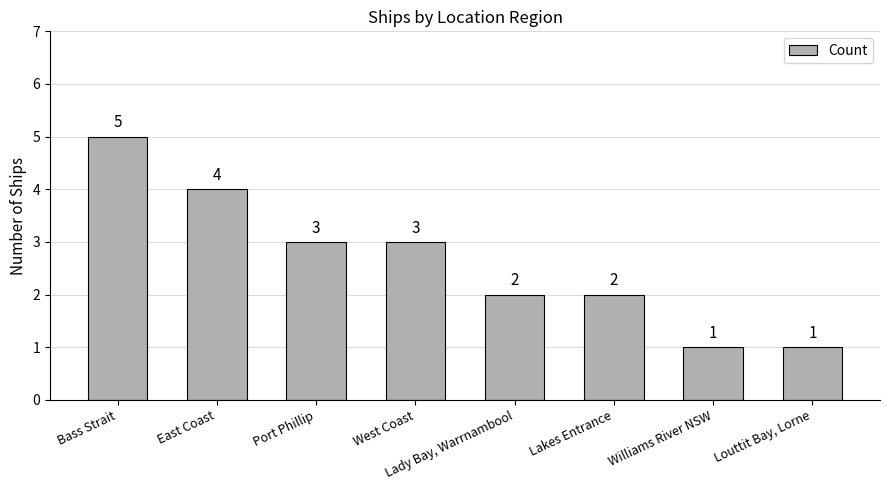

Reading left to right, what are all the values shown in this chart?

Bass Strait=5	East Coast=4	Port Phillip=3	West Coast=3	Lady Bay, Warrnambool=2	Lakes Entrance=2	Williams River NSW=1	Louttit Bay, Lorne=1